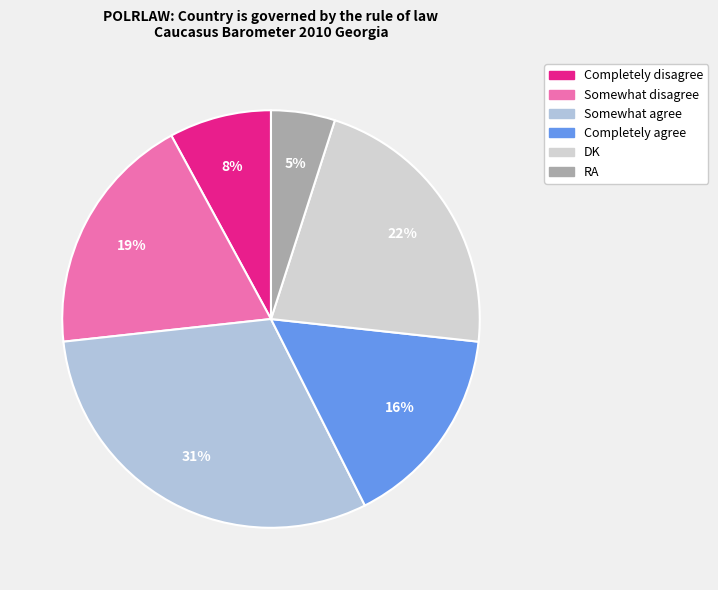

Do Somewhat agree and DK together represent more than half of the pie?

Yes